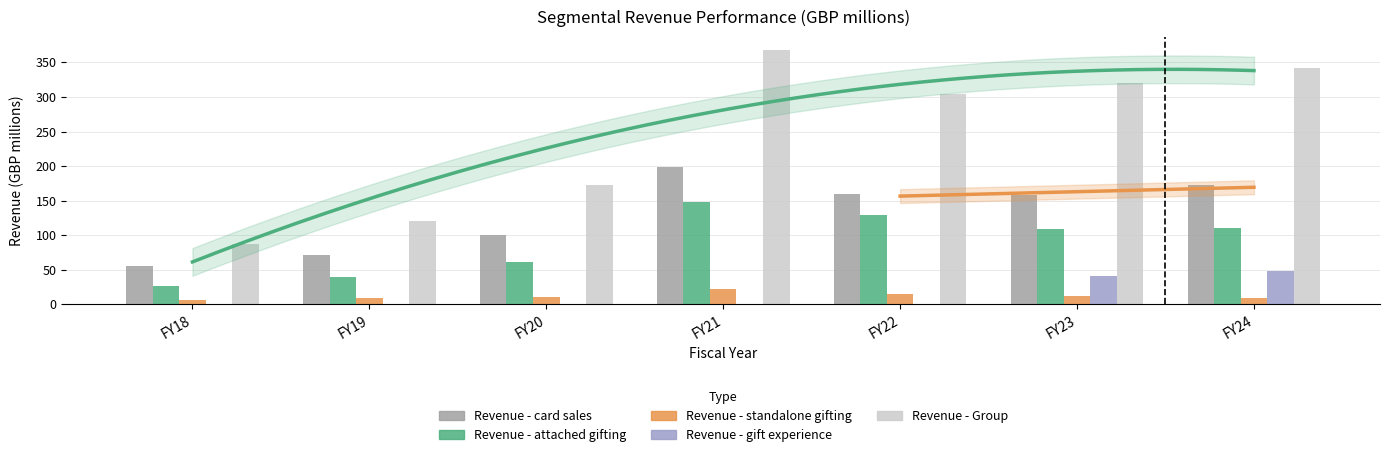

What is the total value across all series at FY21?

736.4